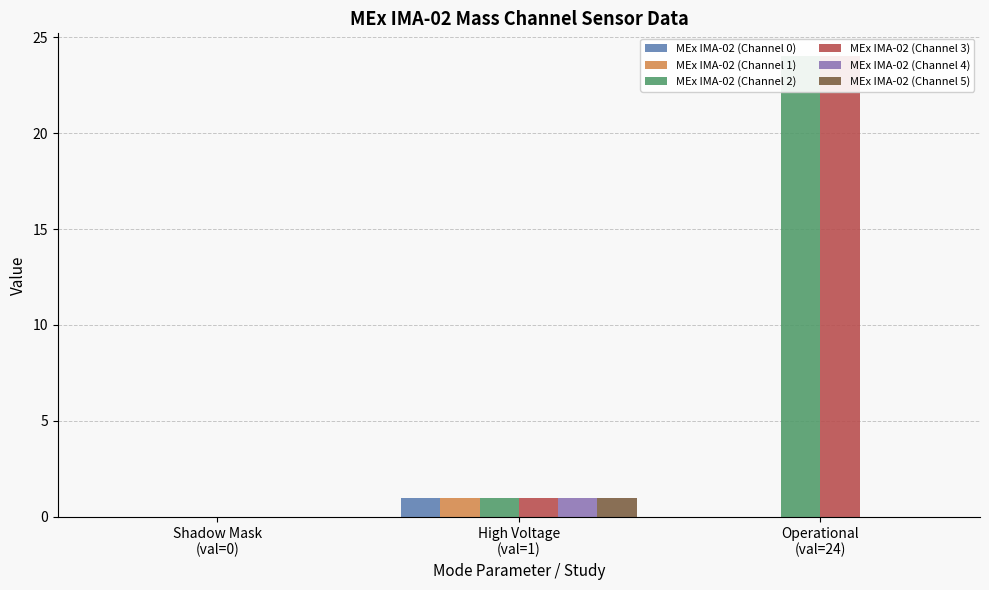

The value of MEx IMA-02 (Channel 5) at Operational
(val=24) is 0. True or false?

False